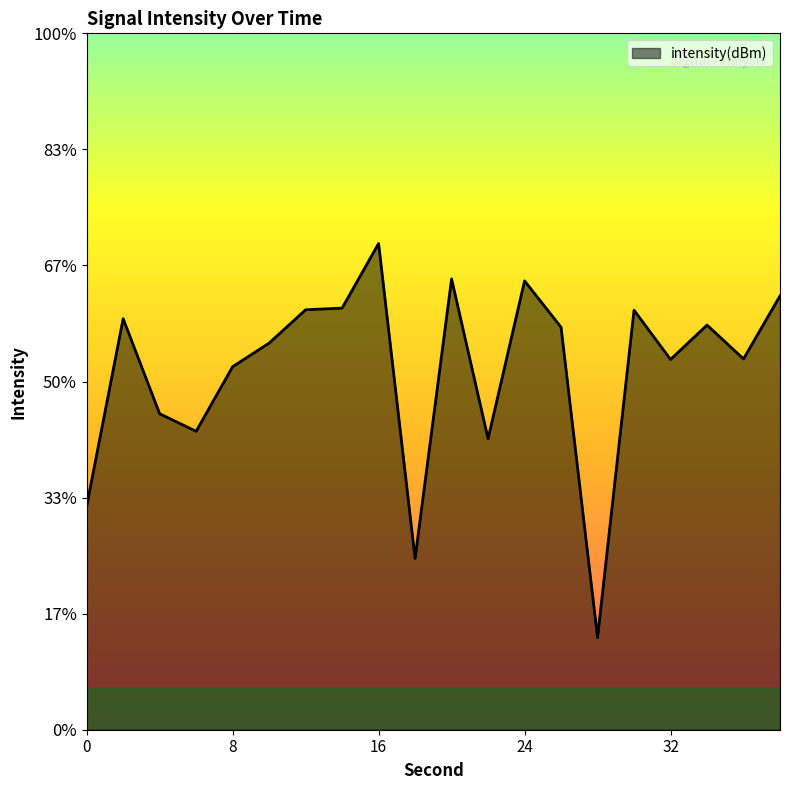

What is the difference between the values at 36 and 16?

5.0